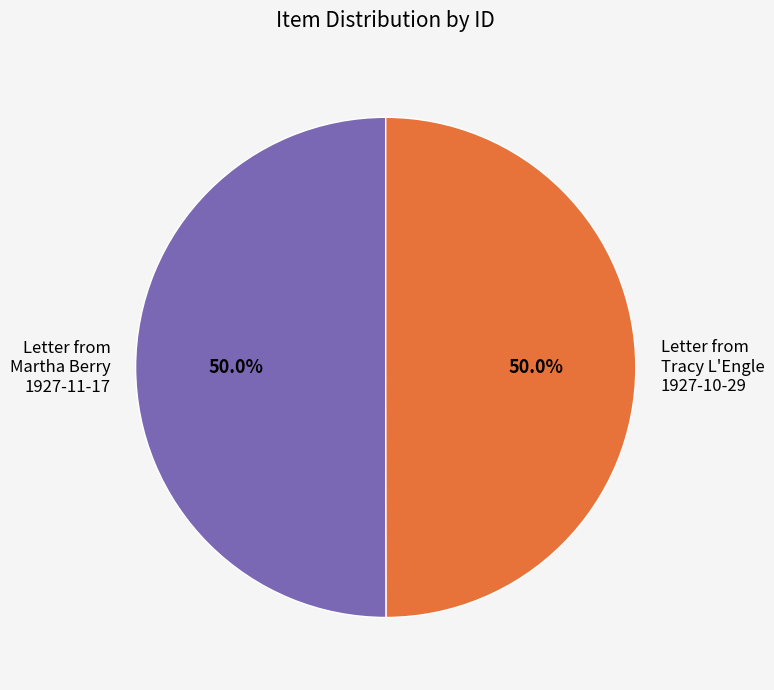

To the nearest percent, what is the average slice percentage?

50%